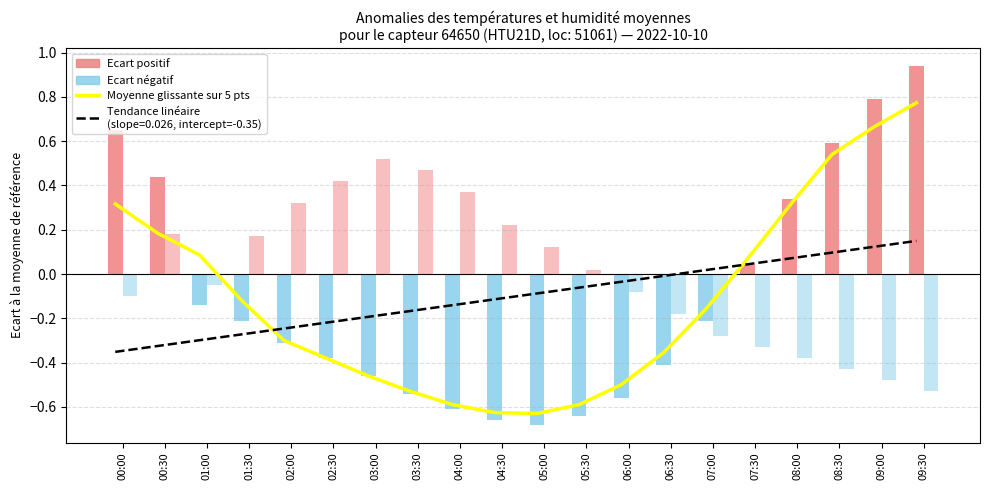

Where does the Moyenne glissante (temp) series first go above 0?

00:00